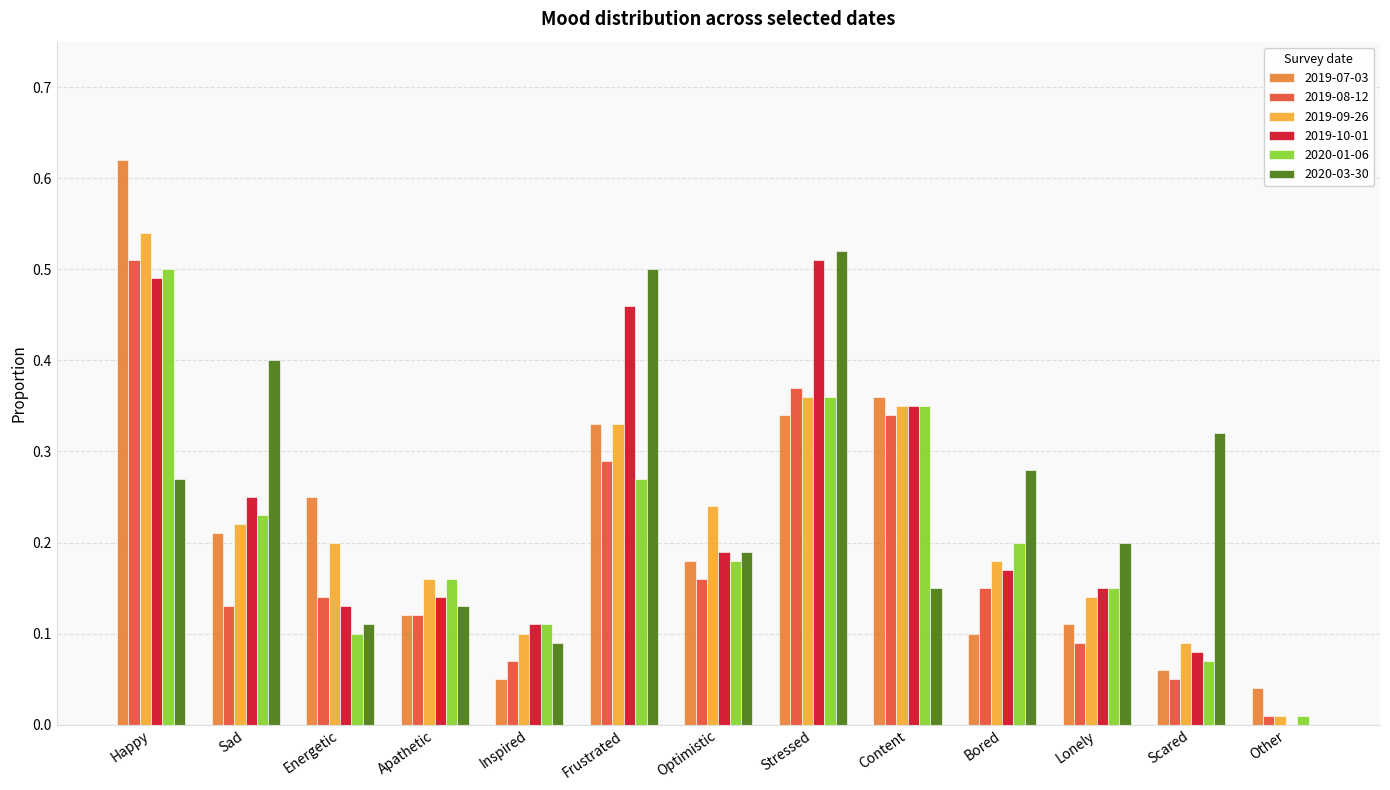

What is the sum of all 2019-07-03 values?

2.8